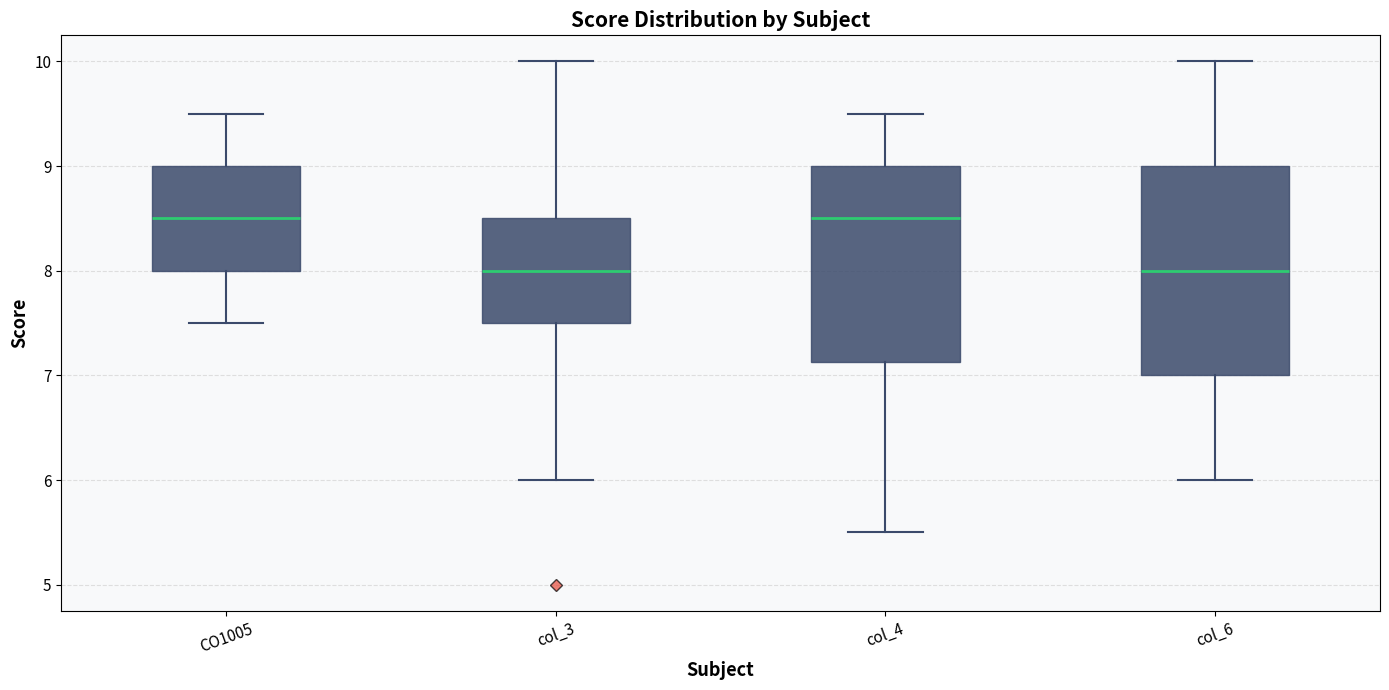

Which box is the tallest, from its lower edge to its upper edge?

col_6